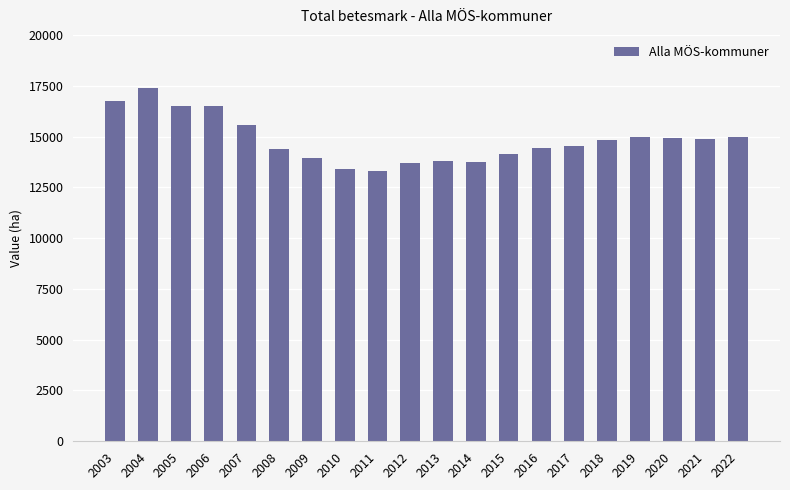

The value at 2008 is 14399. True or false?

True